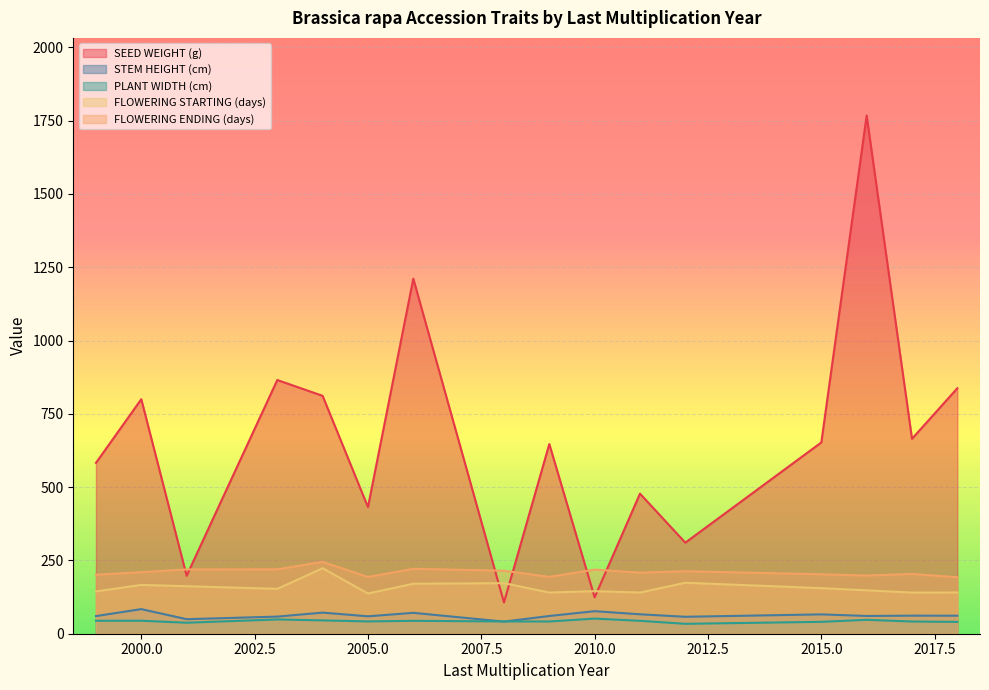

True or false: FLOWERING STARTING (days) has a value of 140.6 at 2009.

True